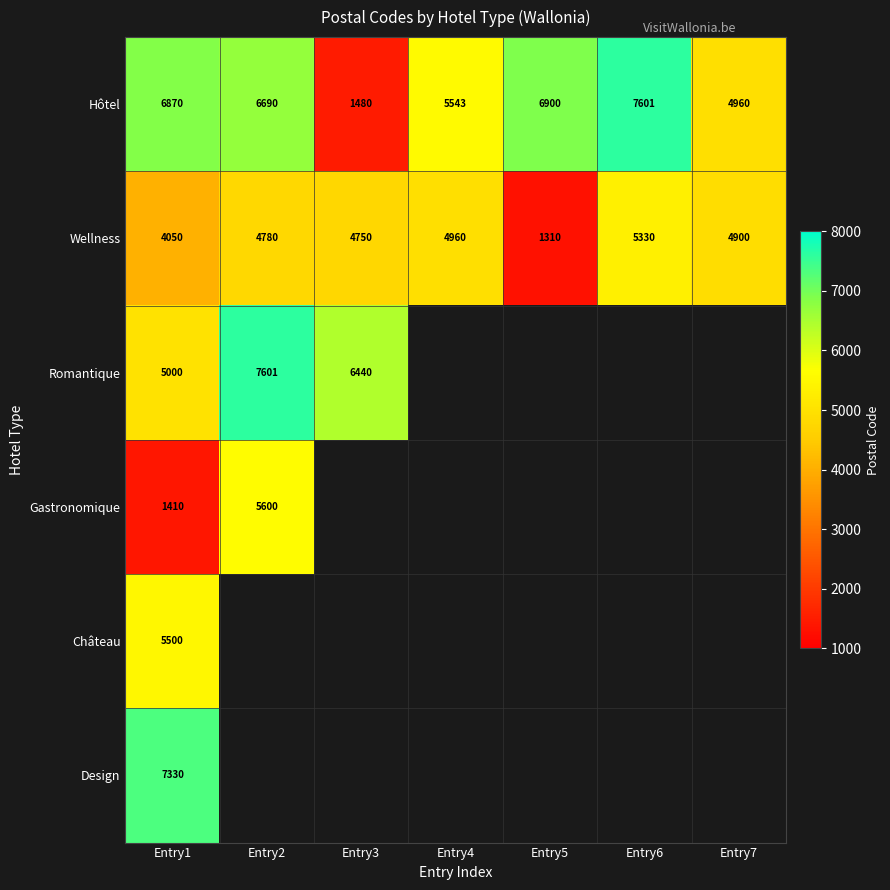

What is the difference between the highest and lowest values at Entry1?

5920